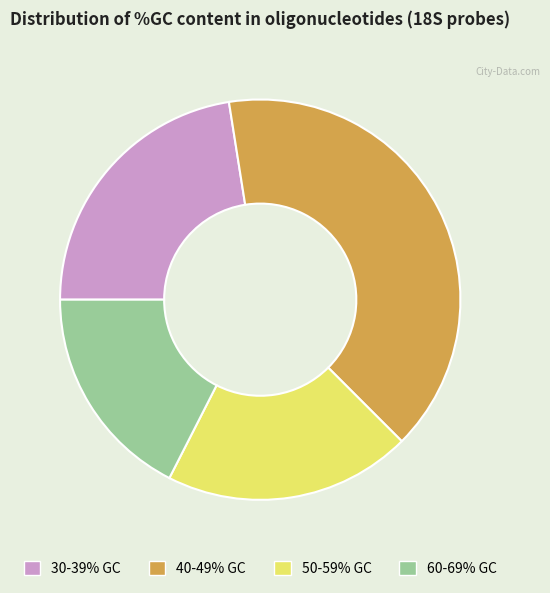

Does 40-49% GC represent more than half of the total?

No